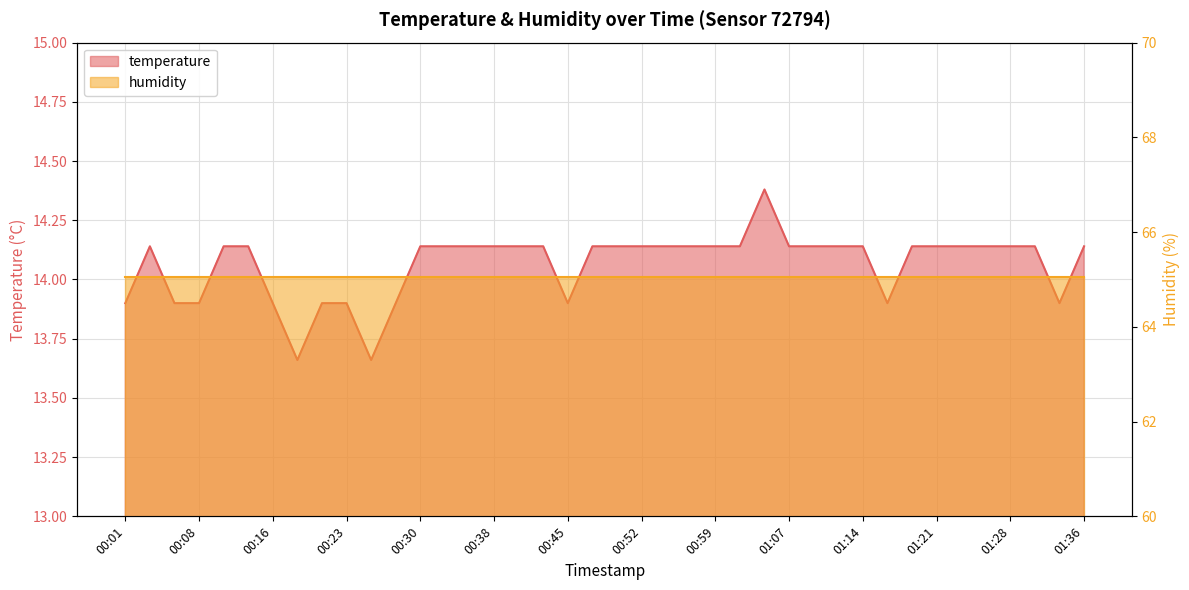

Reading right to left, what are all the values shown in this chart?

01:36=14.1	01:33=13.9	01:31=14.1	01:28=14.1	01:26=14.1	01:24=14.1	01:21=14.1	01:19=14.1	01:16=13.9	01:14=14.1	01:11=14.1	01:09=14.1	01:07=14.1	01:04=14.4	01:02=14.1	00:59=14.1	00:57=14.1	00:54=14.1	00:52=14.1	00:50=14.1	00:47=14.1	00:45=13.9	00:42=14.1	00:40=14.1	00:38=14.1	00:35=14.1	00:33=14.1	00:30=14.1	00:28=13.9	00:25=13.7	00:23=13.9	00:21=13.9	00:18=13.7	00:16=13.9	00:13=14.1	00:11=14.1	00:08=13.9	00:06=13.9	00:04=14.1	00:01=13.9